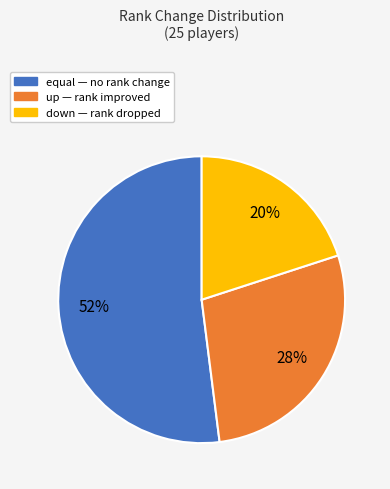

Which slice is the smallest?

down